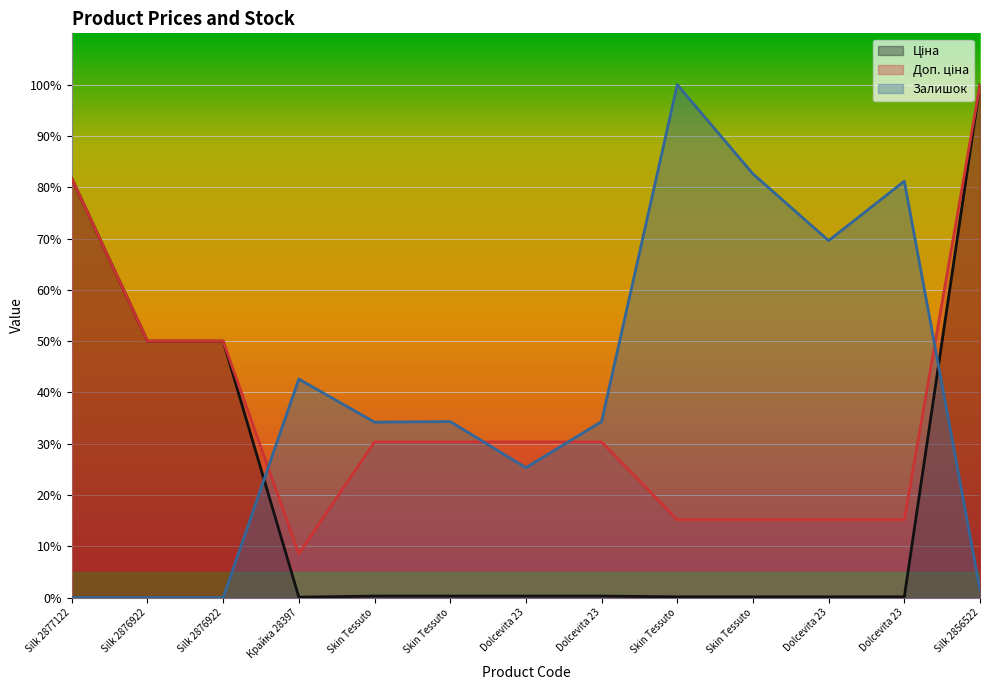

Between which two adjacent categories do Доп. ціна and Залишок first intersect?

Silk 2876922 and Крайка 28397